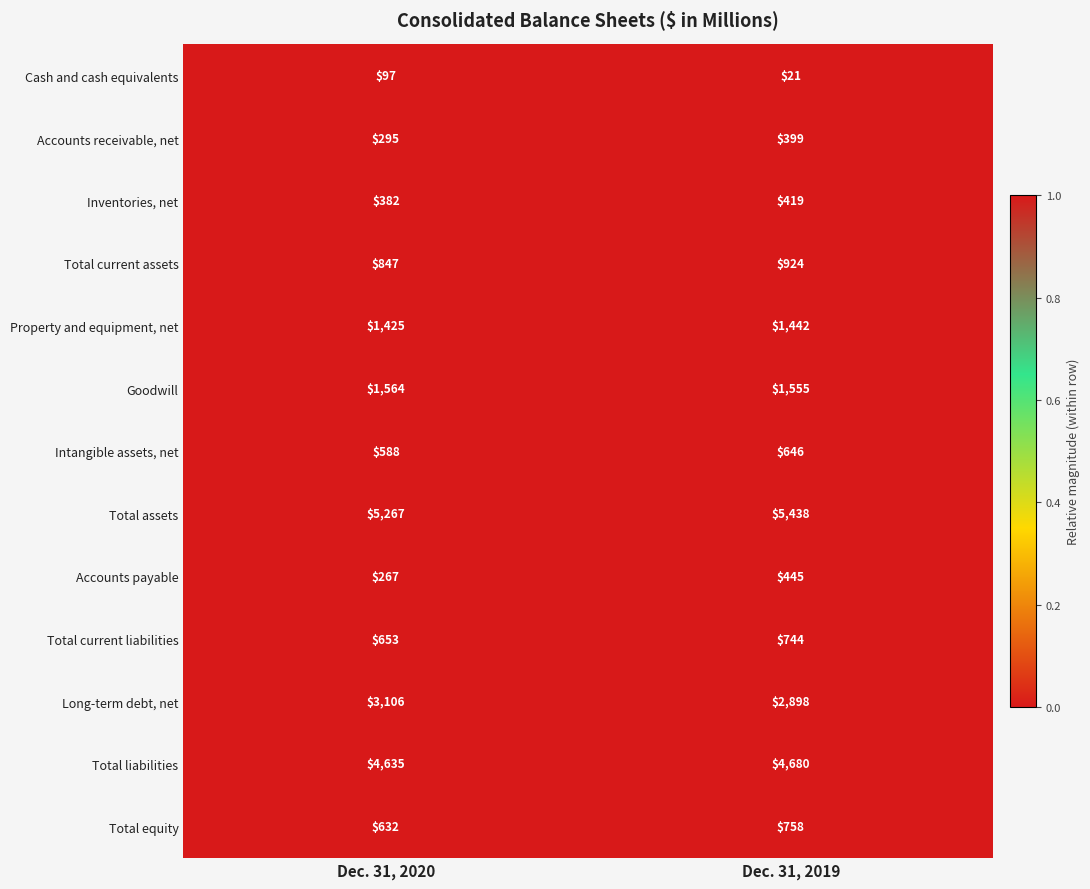

Reading left to right, transcribe all the data shown in this chart.

Cash and cash equivalents: 97	21
Accounts receivable, net: 295	399
Inventories, net: 382	419
Total current assets: 847	924
Property and equipment, net: 1425	1442
Goodwill: 1564	1555
Intangible assets, net: 588	646
Total assets: 5267	5438
Accounts payable: 267	445
Total current liabilities: 653	744
Long-term debt, net: 3106	2898
Total liabilities: 4635	4680
Total equity: 632	758